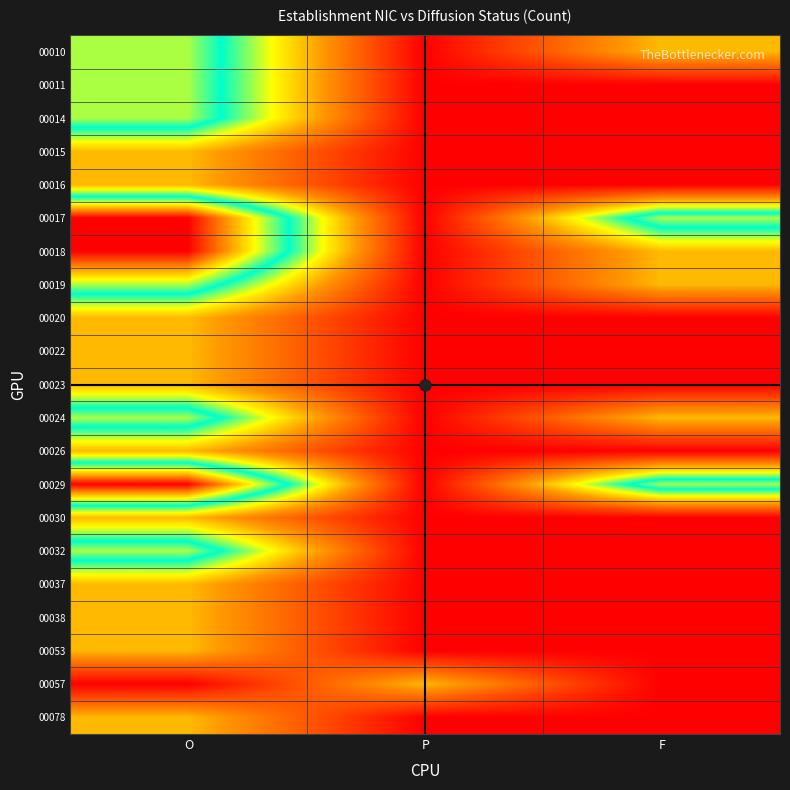

Reading left to right, list all the values displayed in this chart.

00010: O=2	P=0	F=1
00011: O=2	P=0	F=0
00014: O=2	P=0	F=0
00015: O=1	P=0	F=0
00016: O=1	P=0	F=0
00017: O=3	P=0	F=2
00018: O=3	P=0	F=1
00019: O=2	P=0	F=1
00020: O=1	P=0	F=0
00022: O=1	P=0	F=0
00023: O=1	P=0	F=0
00024: O=2	P=0	F=1
00026: O=1	P=0	F=0
00029: O=3	P=0	F=2
00030: O=1	P=0	F=0
00032: O=2	P=0	F=0
00037: O=1	P=0	F=0
00038: O=1	P=0	F=0
00053: O=1	P=0	F=0
00057: O=0	P=1	F=0
00078: O=1	P=0	F=0